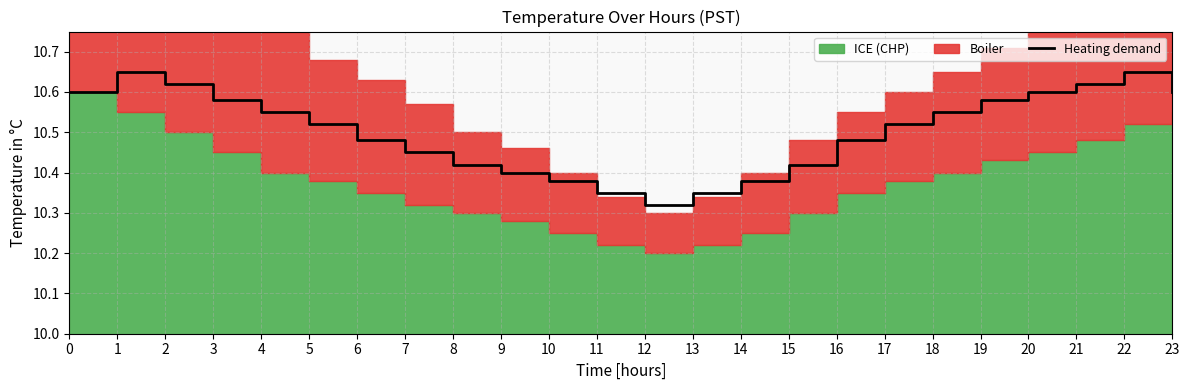

Reading right to left, list all the values displayed in this chart.

23=10.6	22=10.7	21=10.6	20=10.6	19=10.6	18=10.6	17=10.5	16=10.5	15=10.4	14=10.4	13=10.3	12=10.3	11=10.3	10=10.4	9=10.4	8=10.4	7=10.4	6=10.5	5=10.5	4=10.6	3=10.6	2=10.6	1=10.7	0=10.6